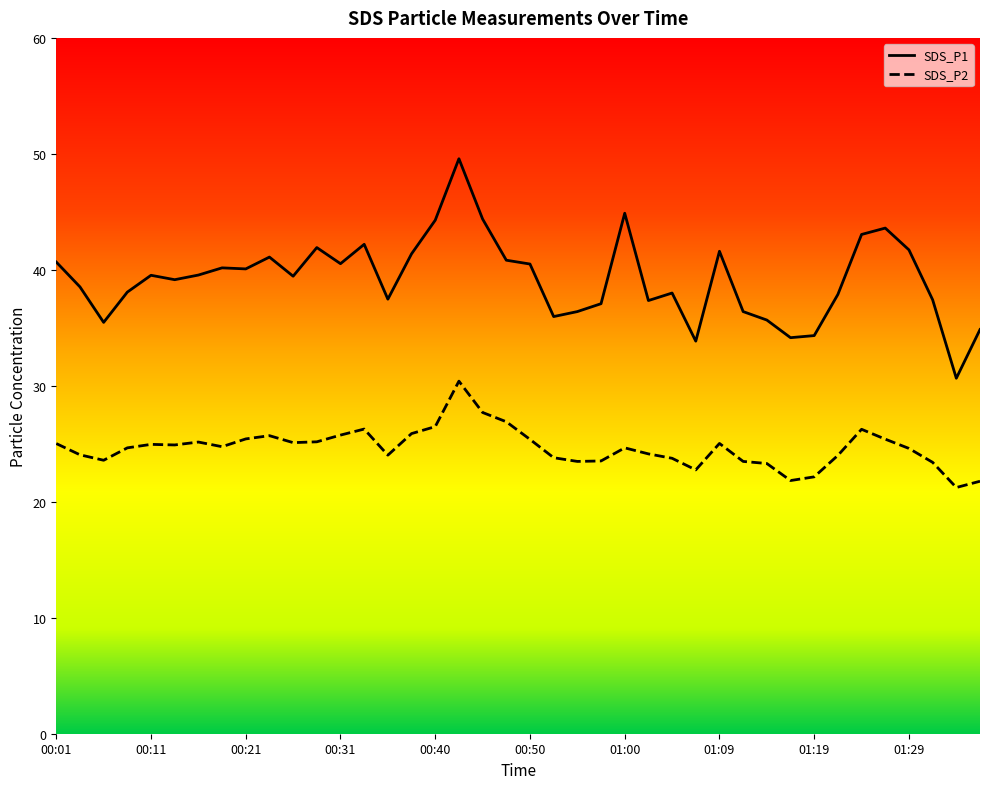

At which category is the sum across all series the highest?

17